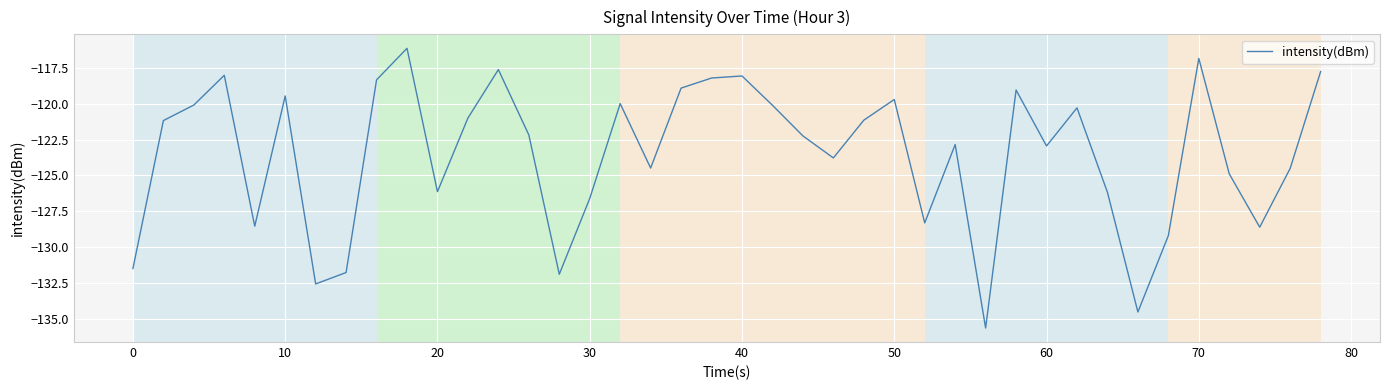

What is the minimum value shown in the chart?

-135.6